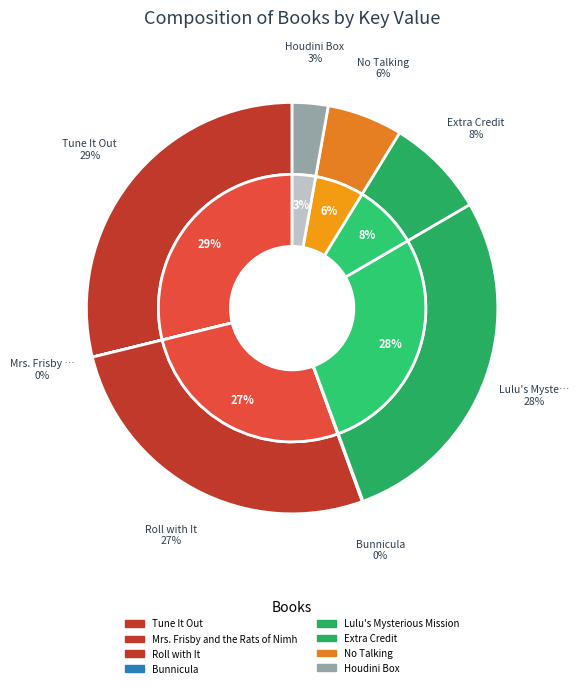

The Lulu's Mysterious Mission slice represents 37% of the pie. True or false?

False